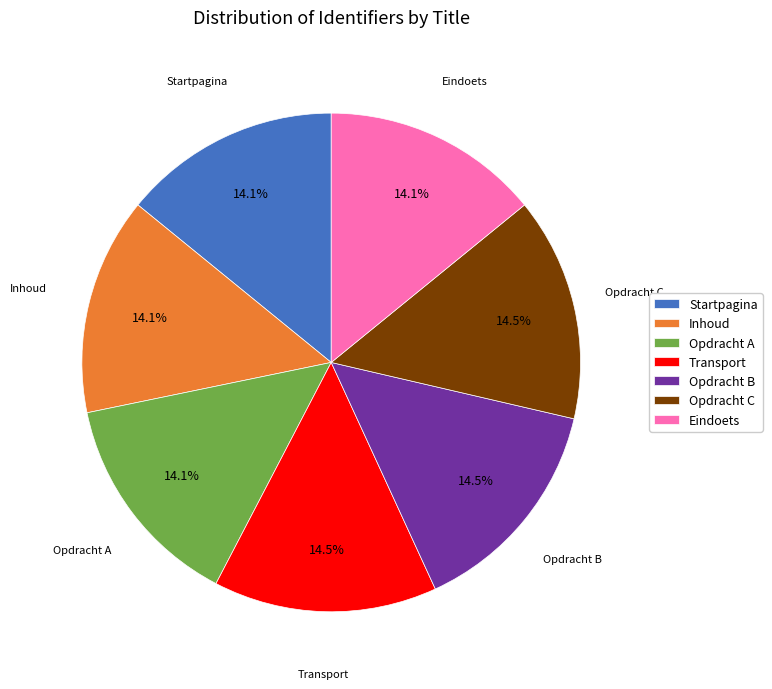

Approximately how many times larger is the value at Transport compared to Startpagina?

1.0